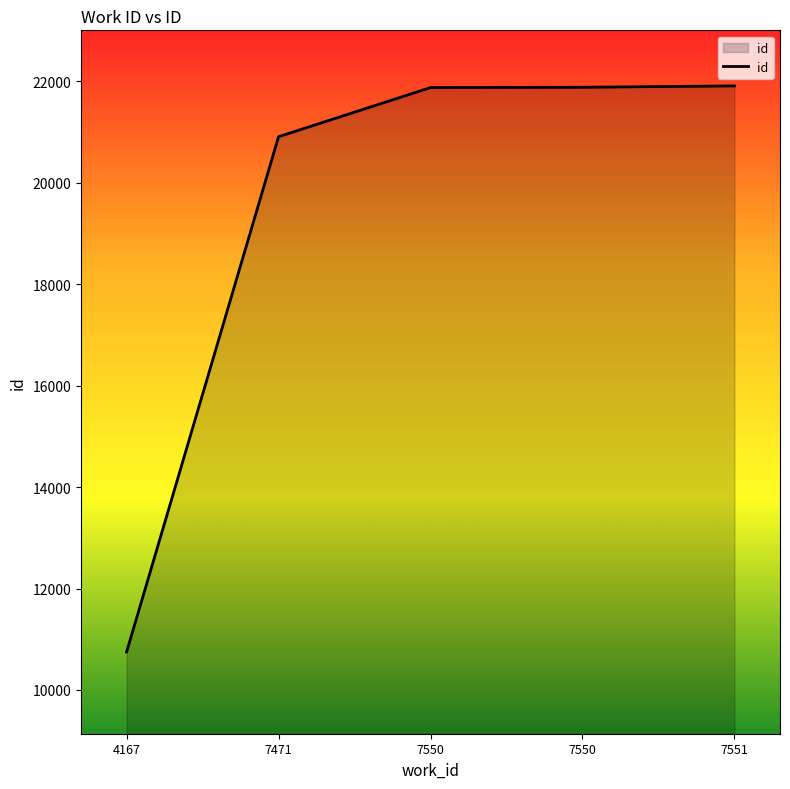

Does the chart have visible grid lines?

No